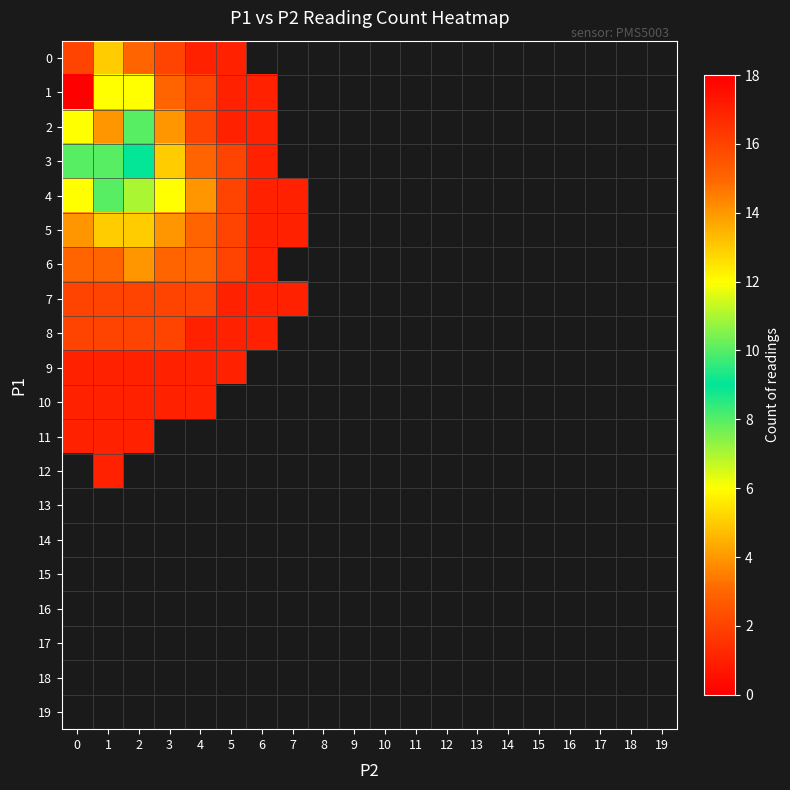

Rank the series by their maximum value, from lowest to highest.

13, 14, 15, 16, 17, 18, 19, 9, 10, 11, 12, 7, 8, 6, 5, 4, 3, 2, 0, 1